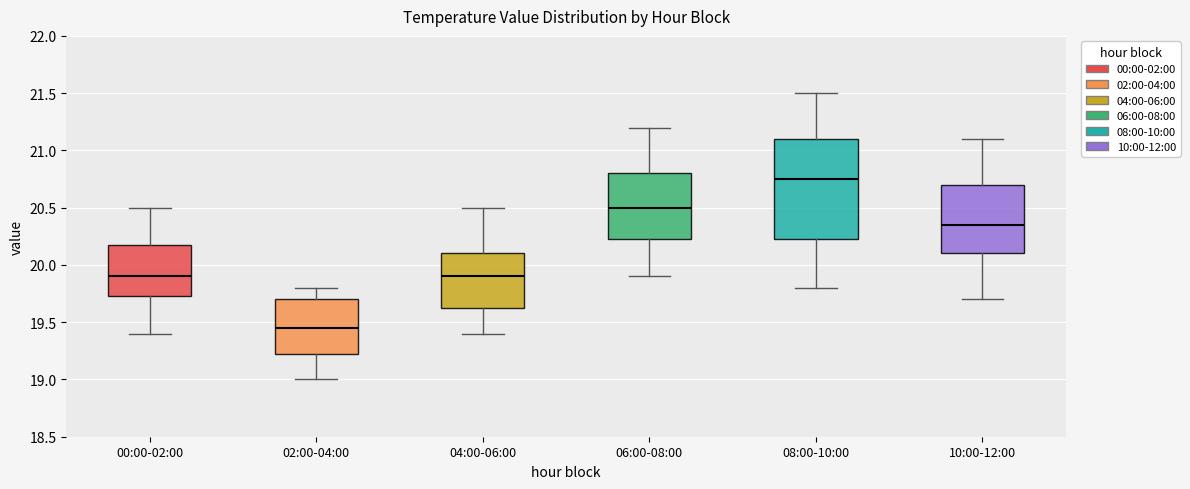

Reading left to right, transcribe this box plot: for each box, give where its median line is, the range the box spans, and where its two whiskers end, as read against the y-axis. The values are not printed on the chart, so give them approximately, as read against the axis.

00:00-02:00: median 19.90, box 19.75 to 20.20, whiskers 19.40 to 20.50
02:00-04:00: median 19.45, box 19.25 to 19.70, whiskers 19.00 to 19.80
04:00-06:00: median 19.90, box 19.65 to 20.10, whiskers 19.40 to 20.50
06:00-08:00: median 20.50, box 20.25 to 20.80, whiskers 19.90 to 21.20
08:00-10:00: median 20.75, box 20.25 to 21.10, whiskers 19.80 to 21.50
10:00-12:00: median 20.35, box 20.10 to 20.70, whiskers 19.70 to 21.10